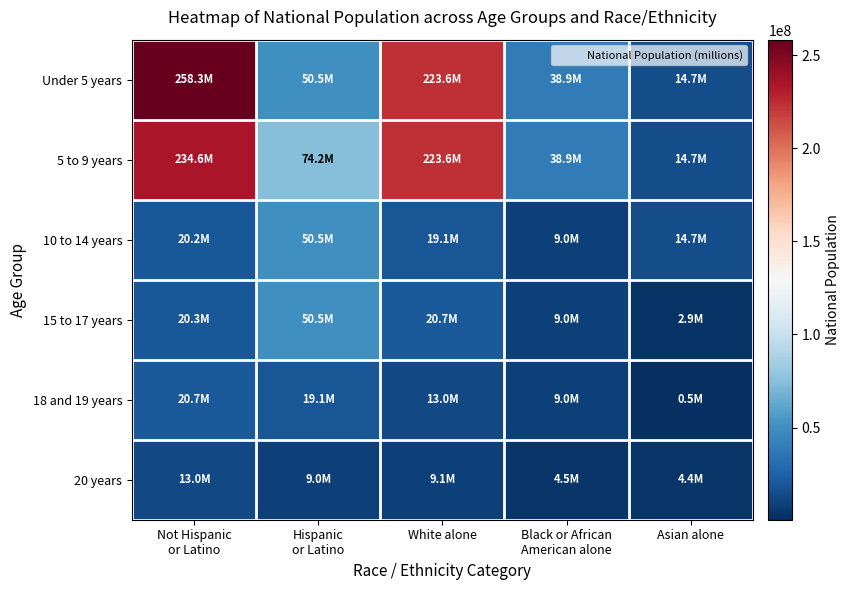

At Black or African American alone, list the series in order from largest to smallest.

Under 5 years, 5 to 9 years, 10 to 14 years, 15 to 17 years, 18 and 19 years, 20 years